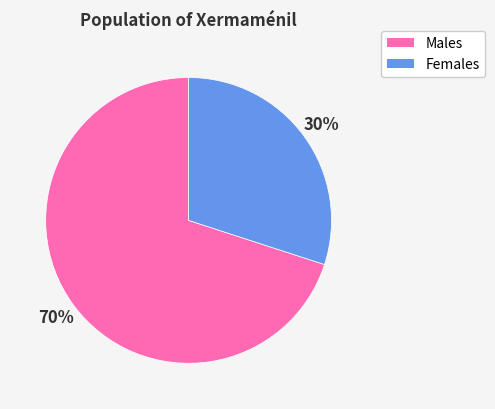

To the nearest percent, what is the difference between the largest and smallest slice percentages?

40%